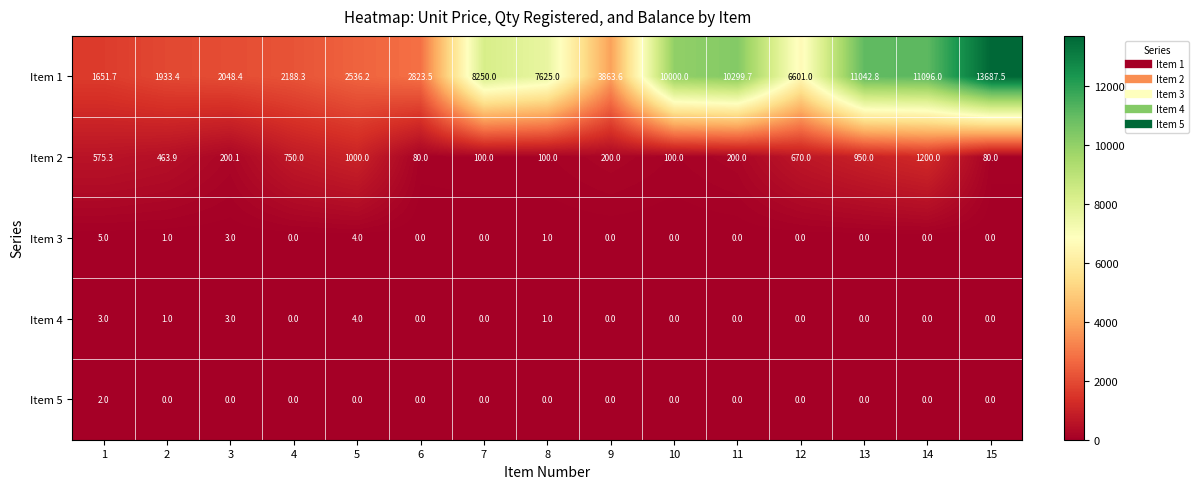

What is the approximate value of Item 2 at 4?

750.0